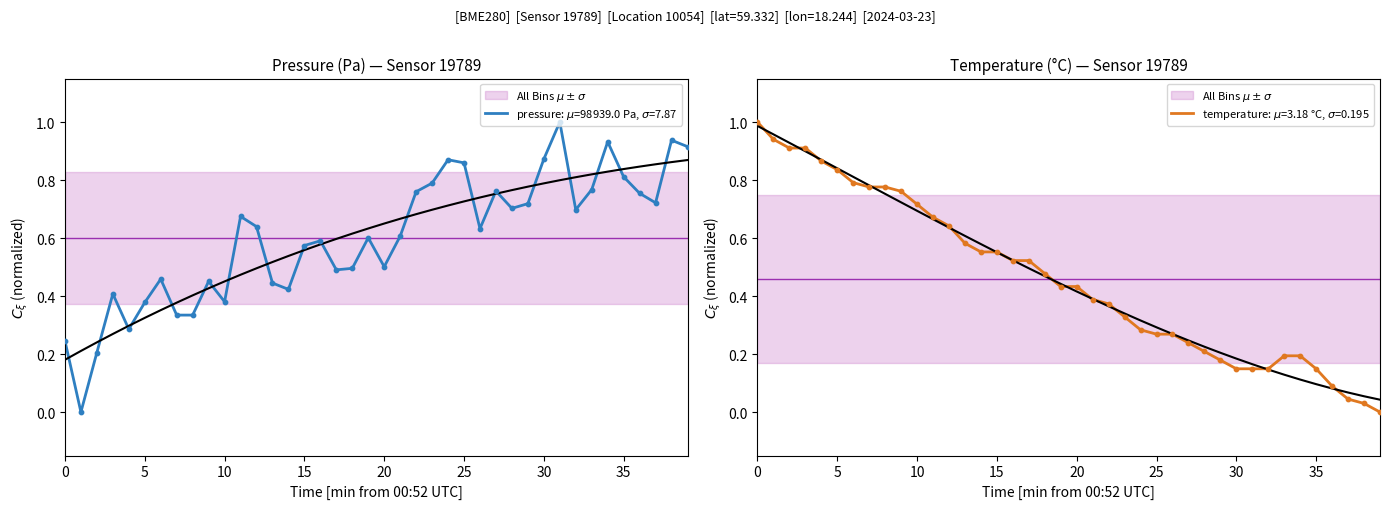

What are all the series names shown in the legend?

pressure, temperature